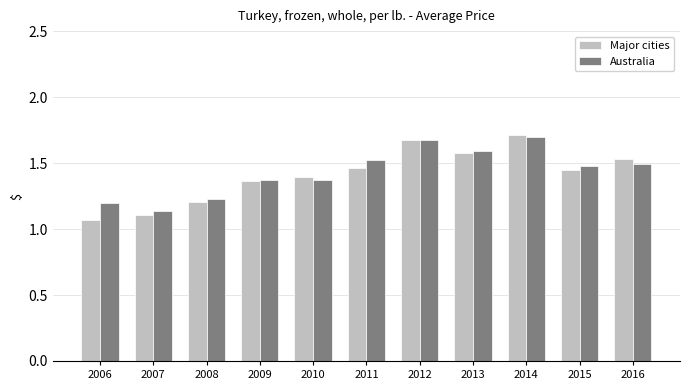

What is the sum of the Major cities values at 2007 and 2006?

2.2